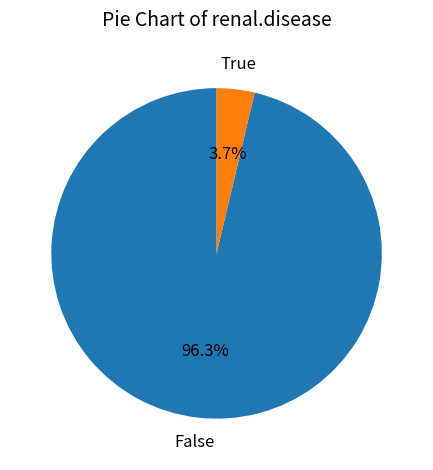

Rank the categories by value from highest to lowest.

False, True